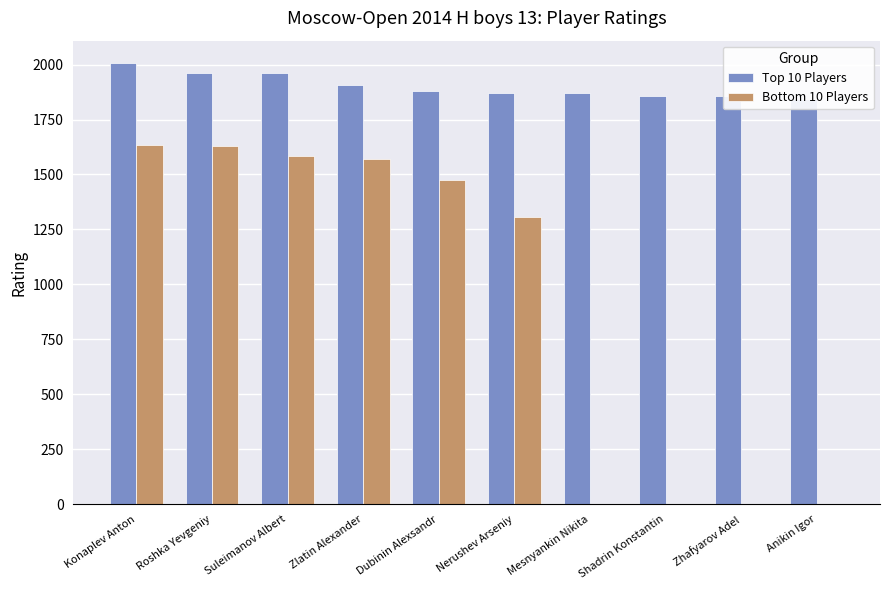

Does the chart contain stacked bars?

No